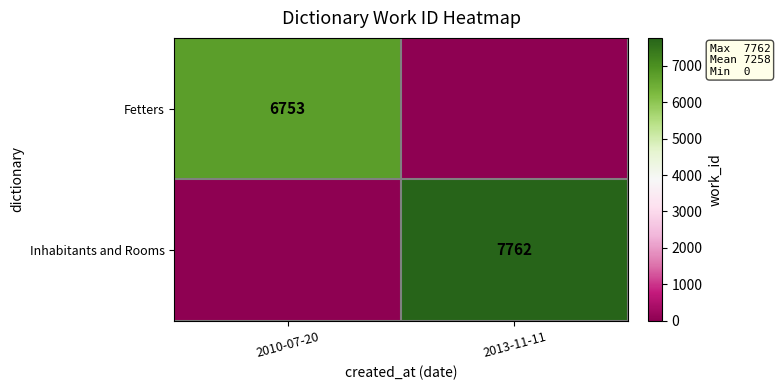

The value of Fetters at 2010-07-20 is 1542. True or false?

False